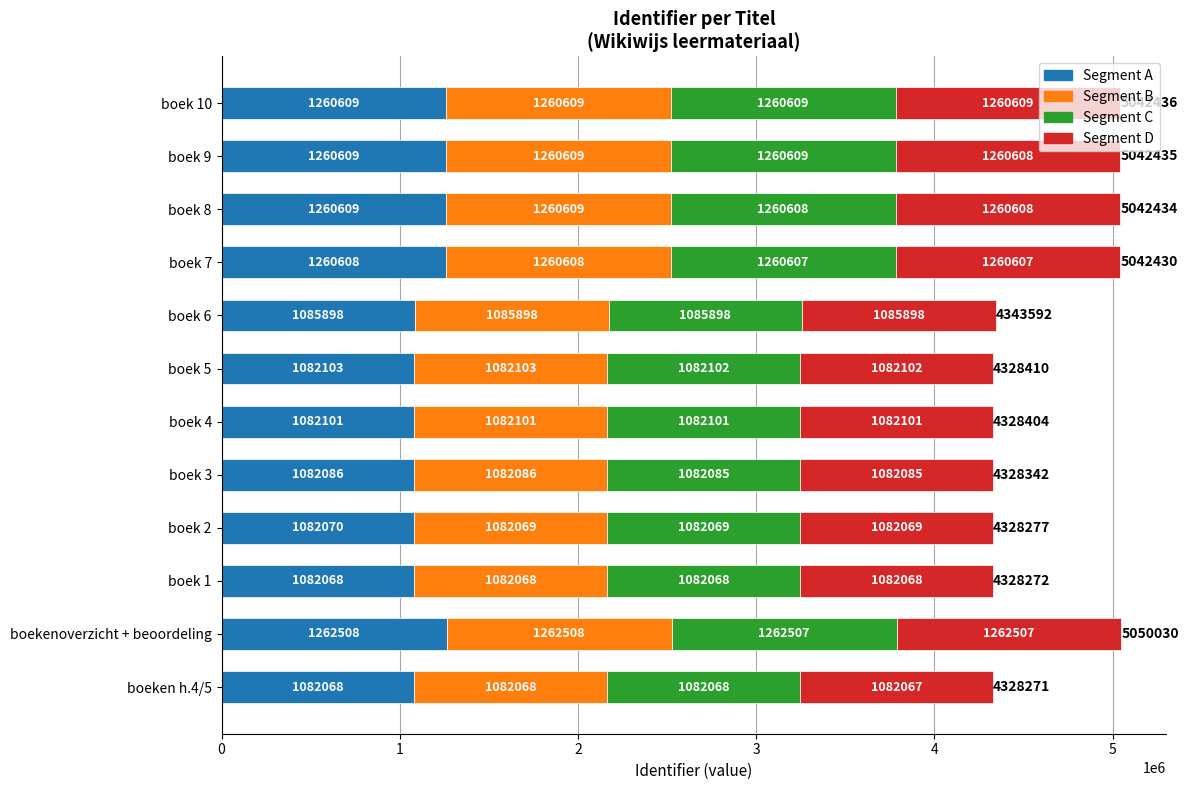

At which category is the sum across all series the highest?

boekenoverzicht + beoordeling